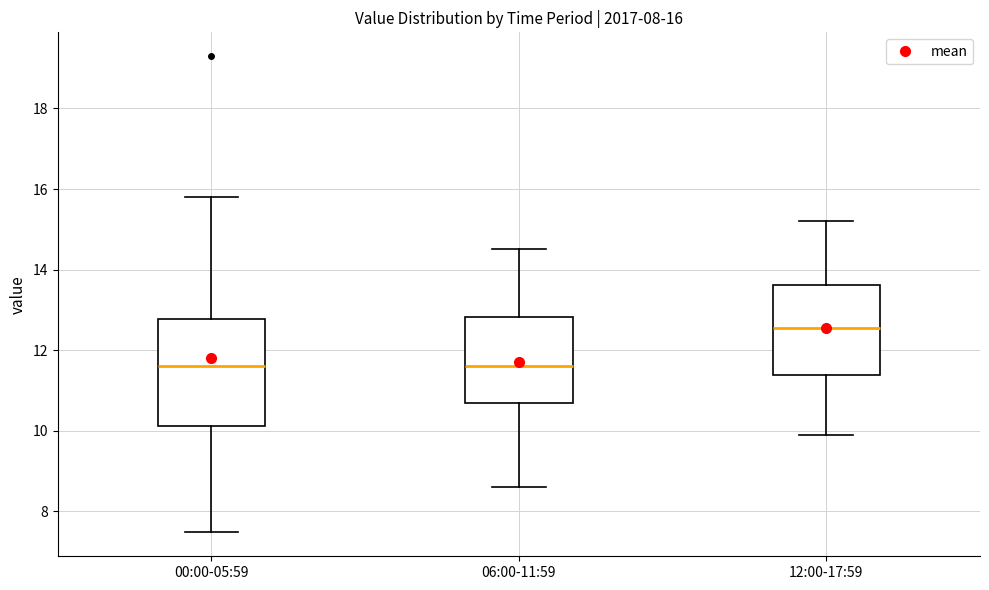

Comparing the boxes themselves (not the whiskers), which one is the tallest?

00:00-05:59